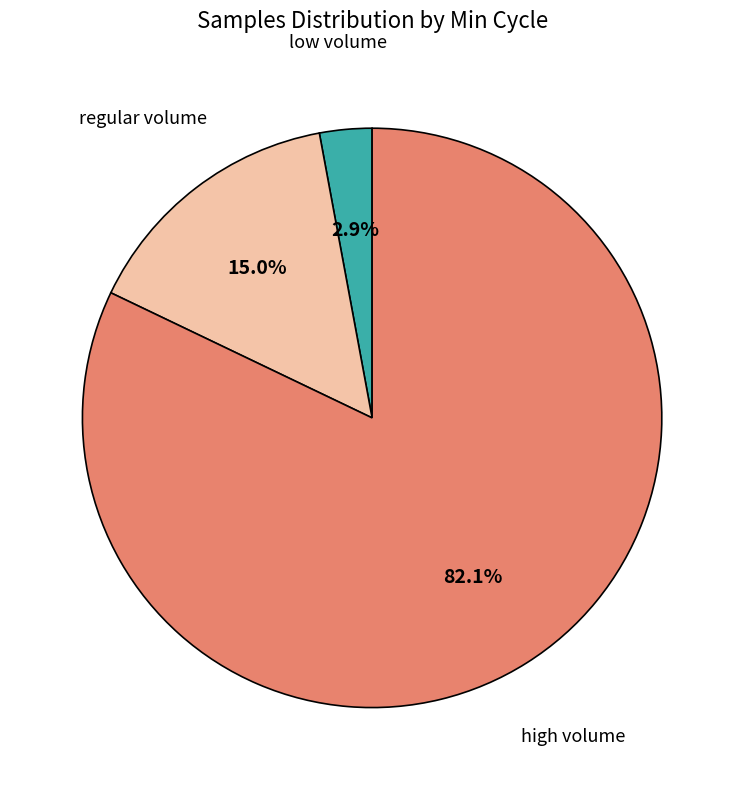

Is there a majority slice in this chart?

Yes